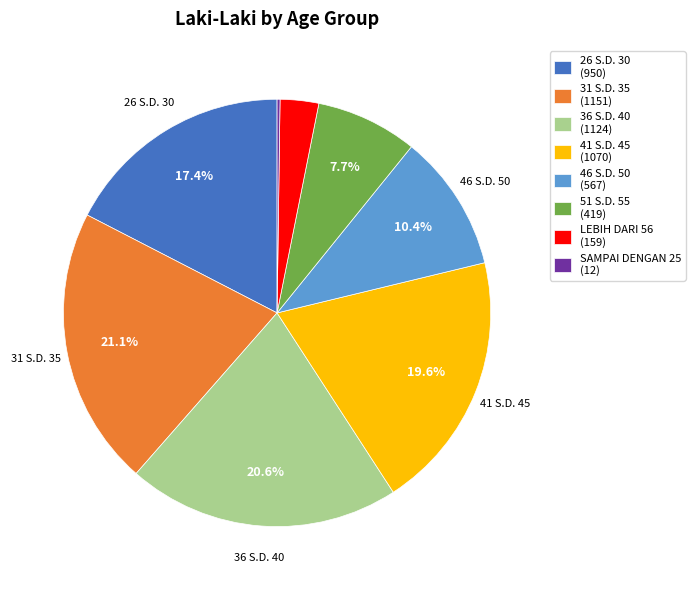

Is there a majority slice in this chart?

No